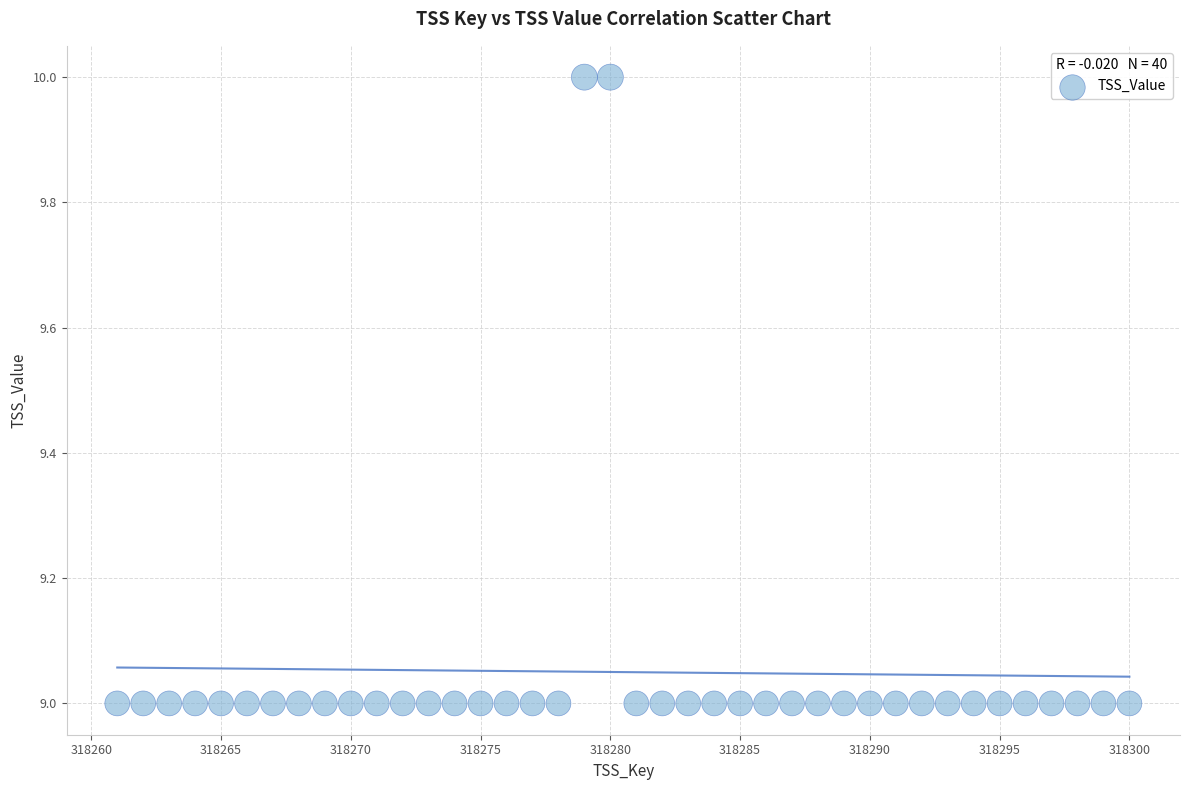

What is the range of X values (max minus min)?

39